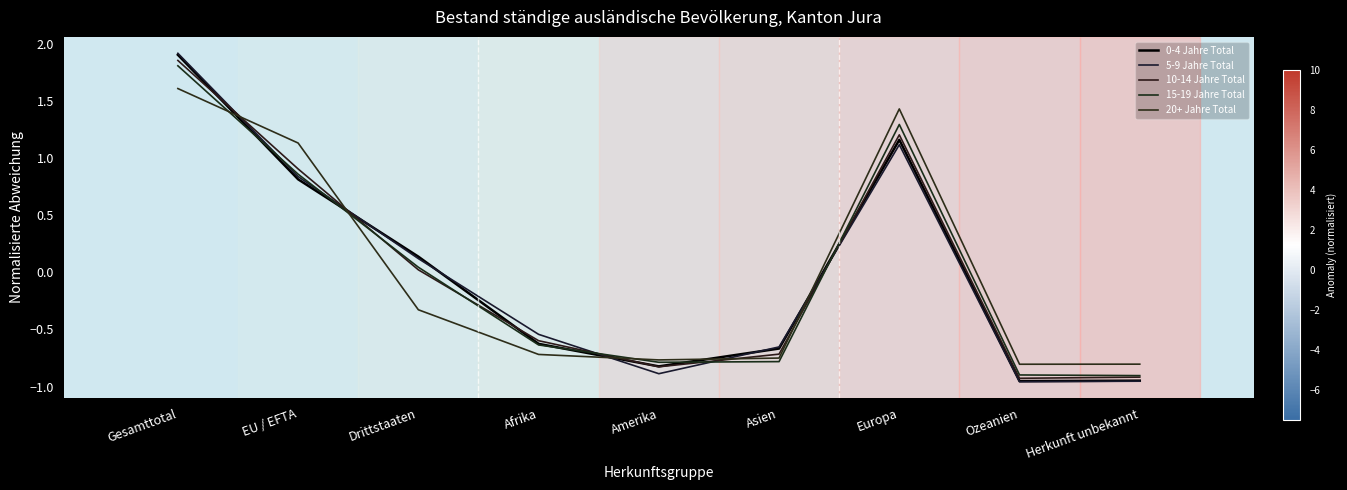

What is the highest value of the 20+ Jahre Total series?

1.6